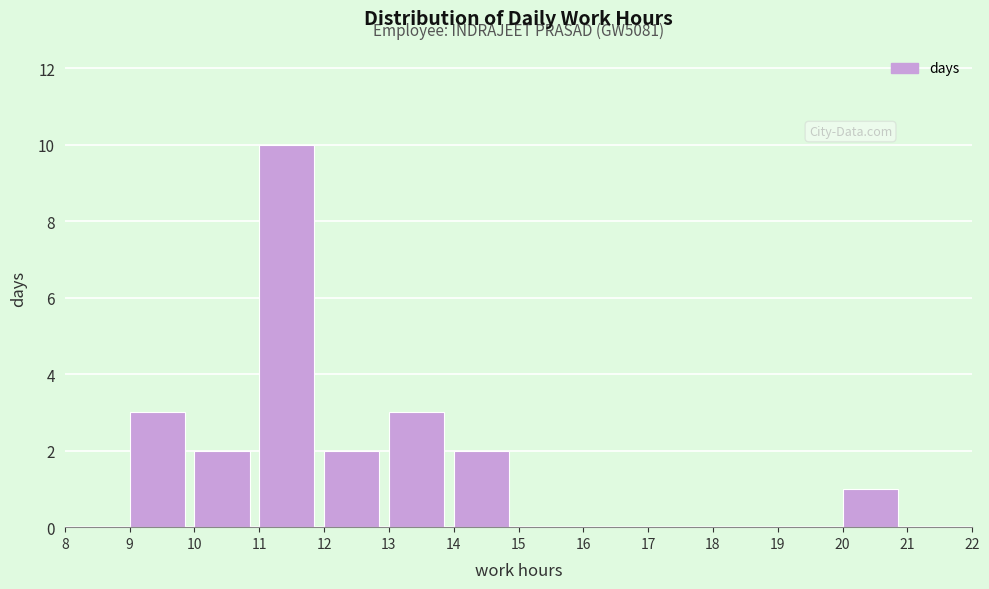

Which range on the x-axis has the tallest bar?

11 to 12